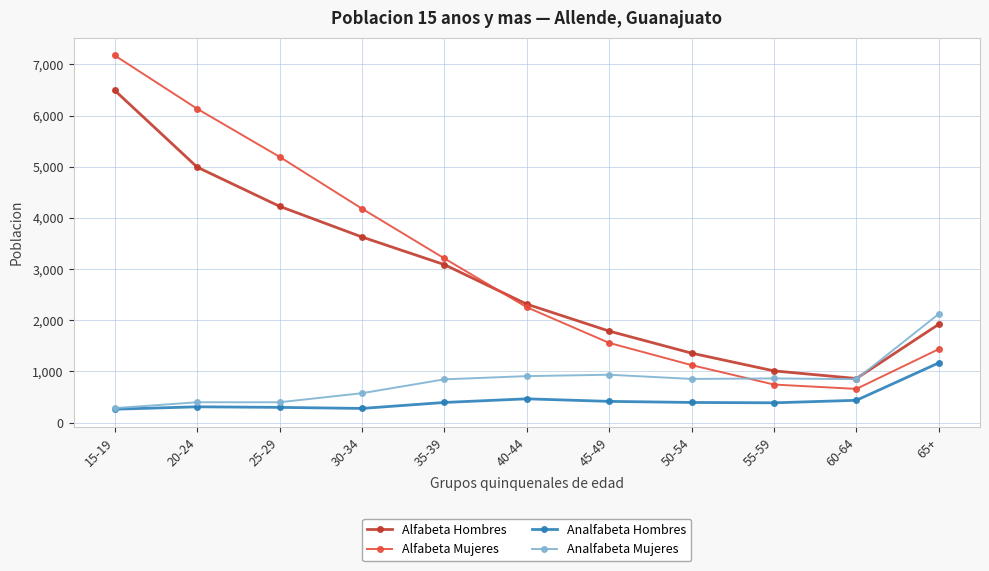

What is the difference between the maximum and minimum values in the Alfabeta Mujeres series?

6519